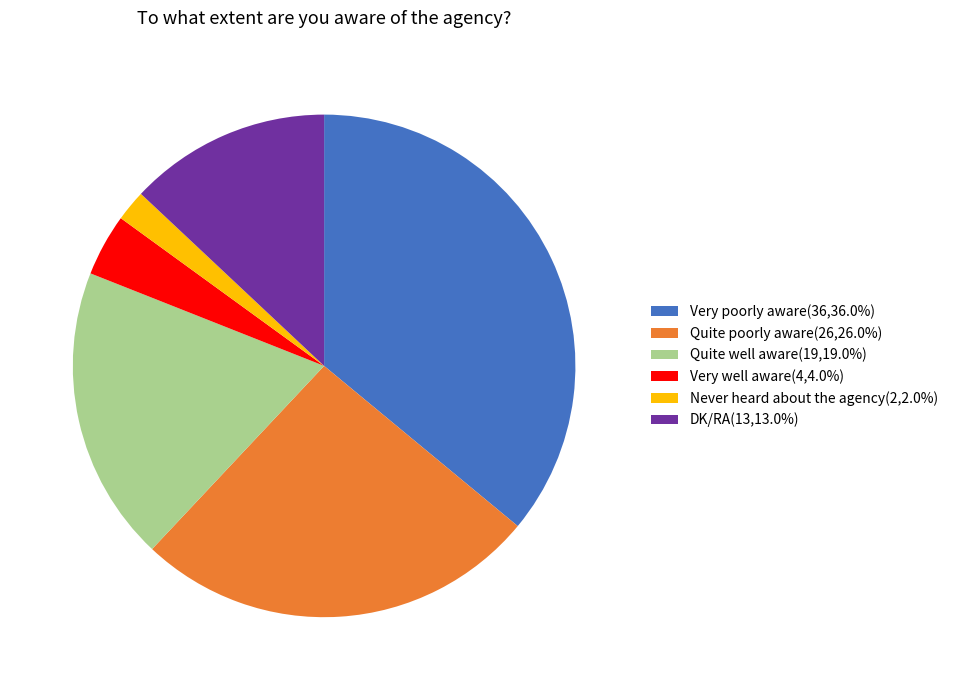

Rank the categories by value from highest to lowest.

Very poorly aware, Quite poorly aware, Quite well aware, DK/RA, Very well aware, Never heard about the agency